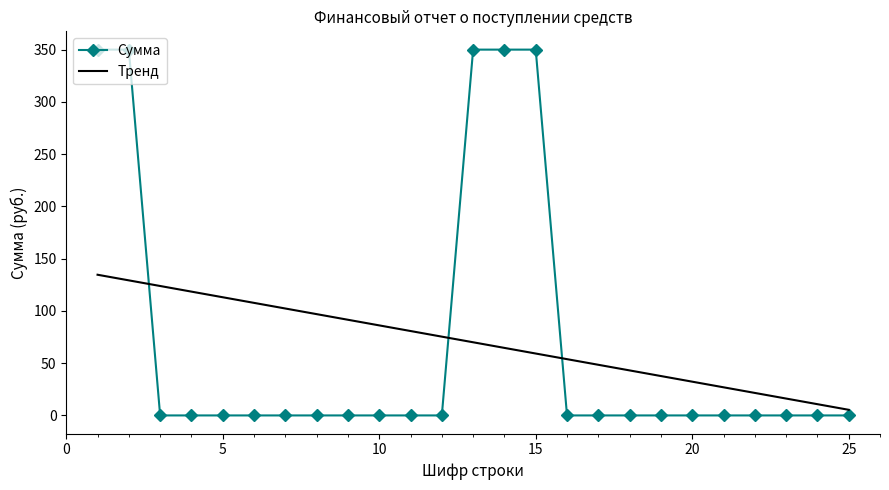

Rank the categories by value from highest to lowest.

1, 2, 13, 14, 15, 3, 4, 5, 6, 7, 8, 9, 10, 11, 12, 16, 17, 18, 19, 20, 21, 22, 23, 24, 25